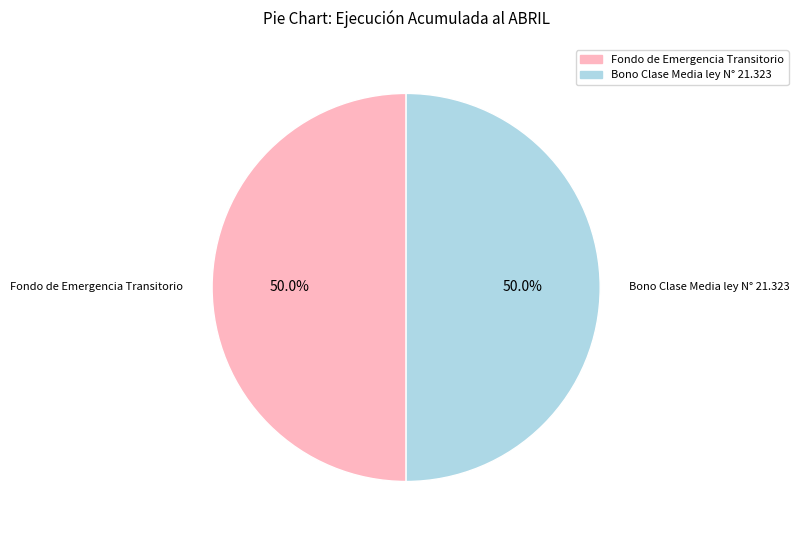

True or false: Fondo de Emergencia Transitorio accounts for 50% of the total.

True